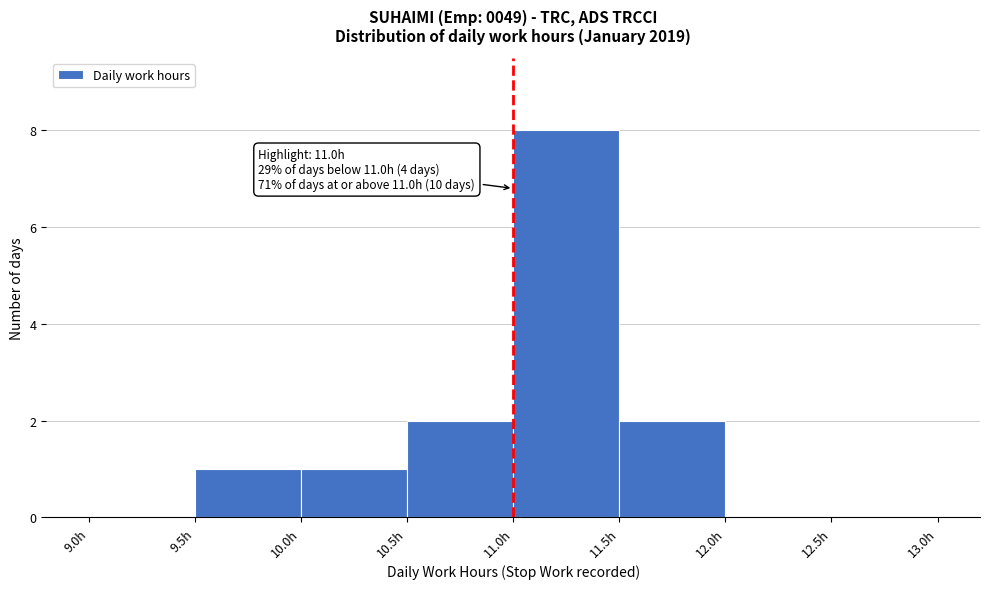

Over which range of the x-axis is the bar tallest?

11.0 to 11.5